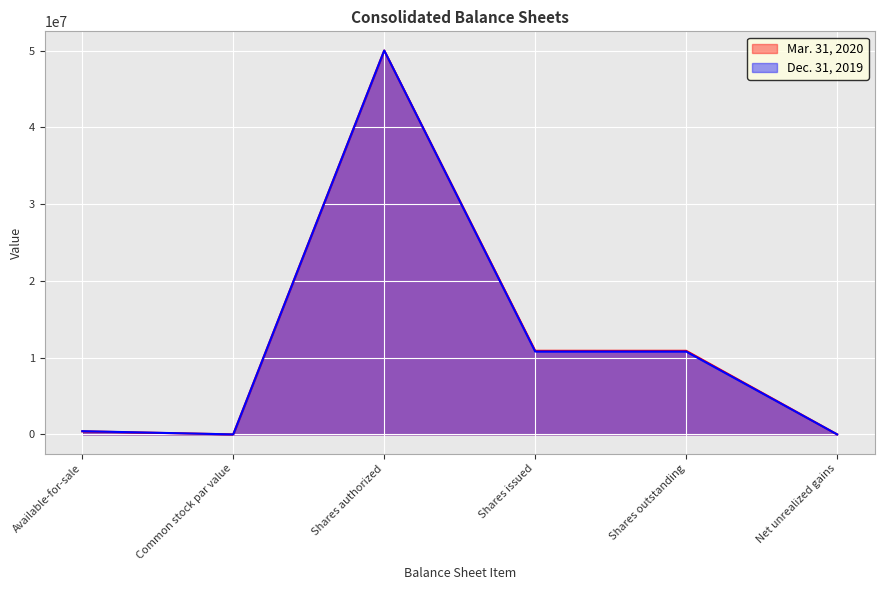

How many data points in Dec. 31, 2019 are above 10792999?

1